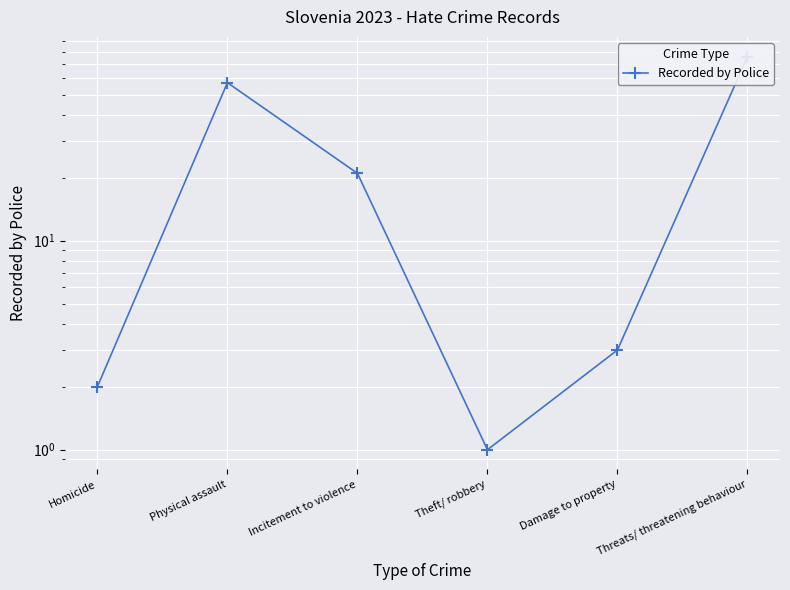

What is the label of the 2nd point from the right?

Damage to property